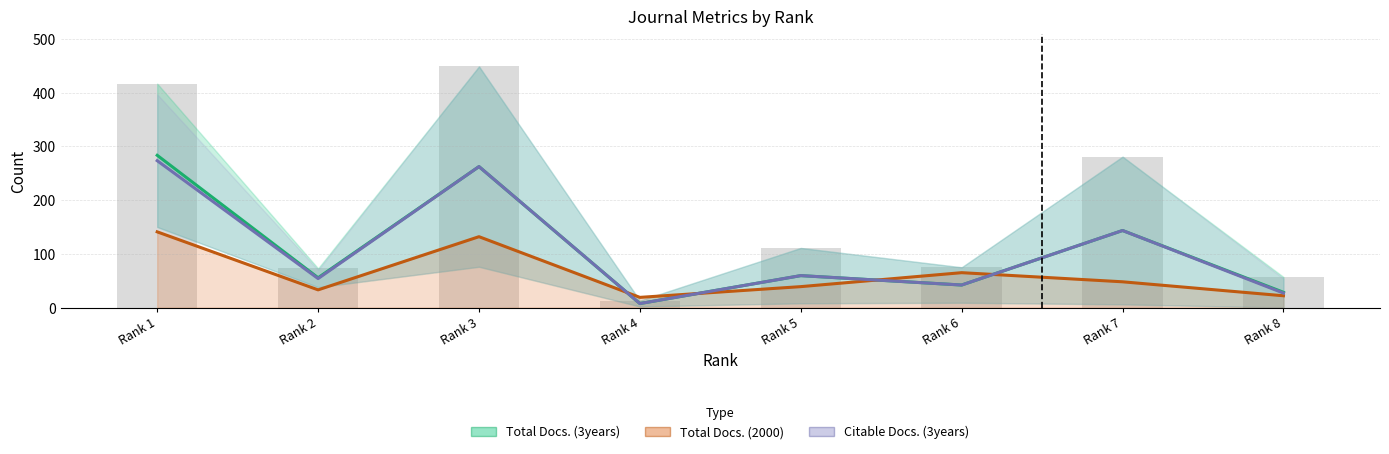

What is the difference between the maximum and minimum values?

436